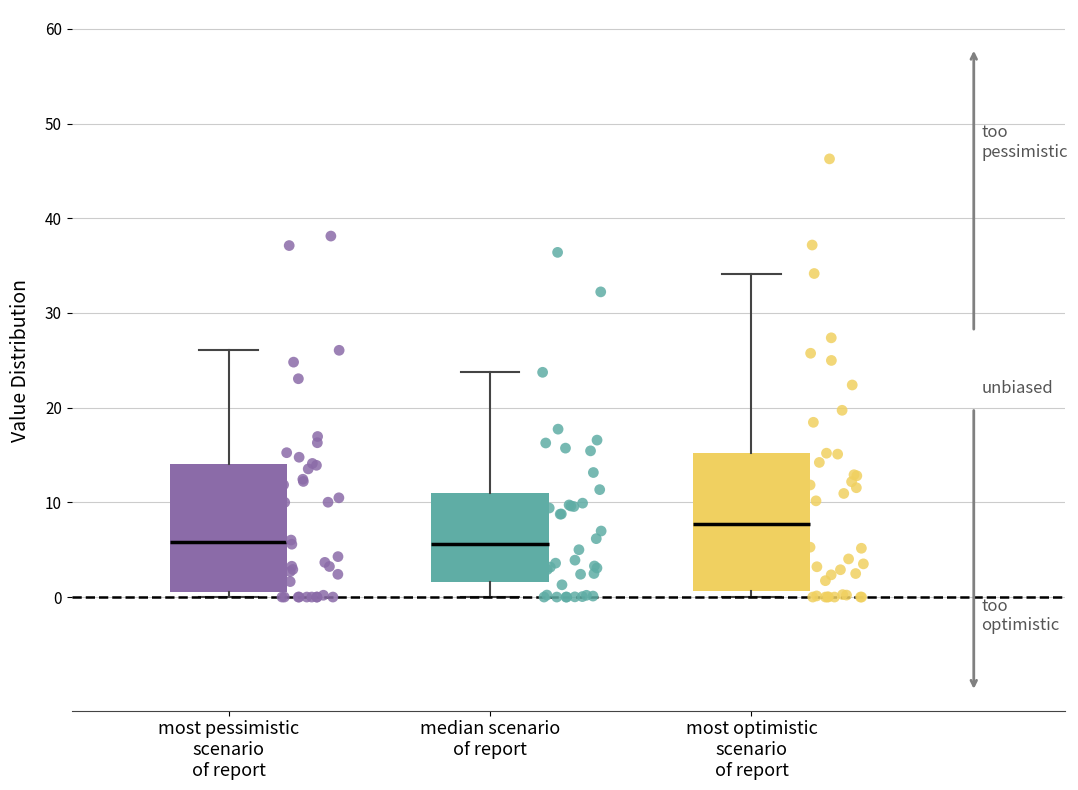

Reading left to right, read every box against the y-axis: the position of its median line, the range the box covers, and the ends of its whiskers. The values are not printed on the chart, so give them approximately, as read against the axis.

most pessimistic scenario of report: median 6, box 1 to 14, whiskers 0 to 26
median scenario of report: median 6, box 2 to 11, whiskers 0 to 24
most optimistic scenario of report: median 8, box 1 to 15, whiskers 0 to 34